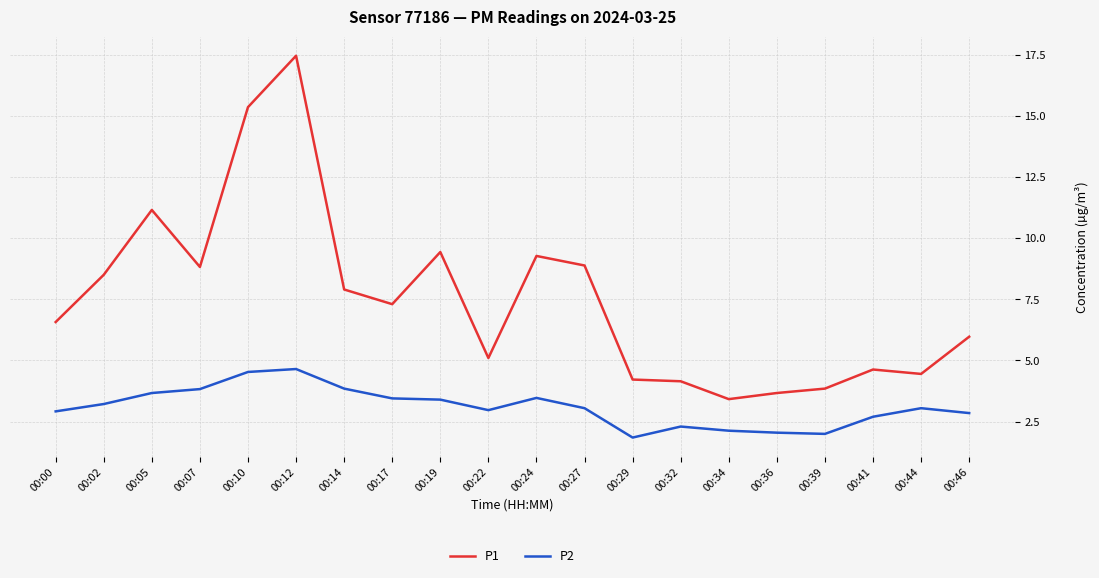

How many lines are shown in the chart?

2